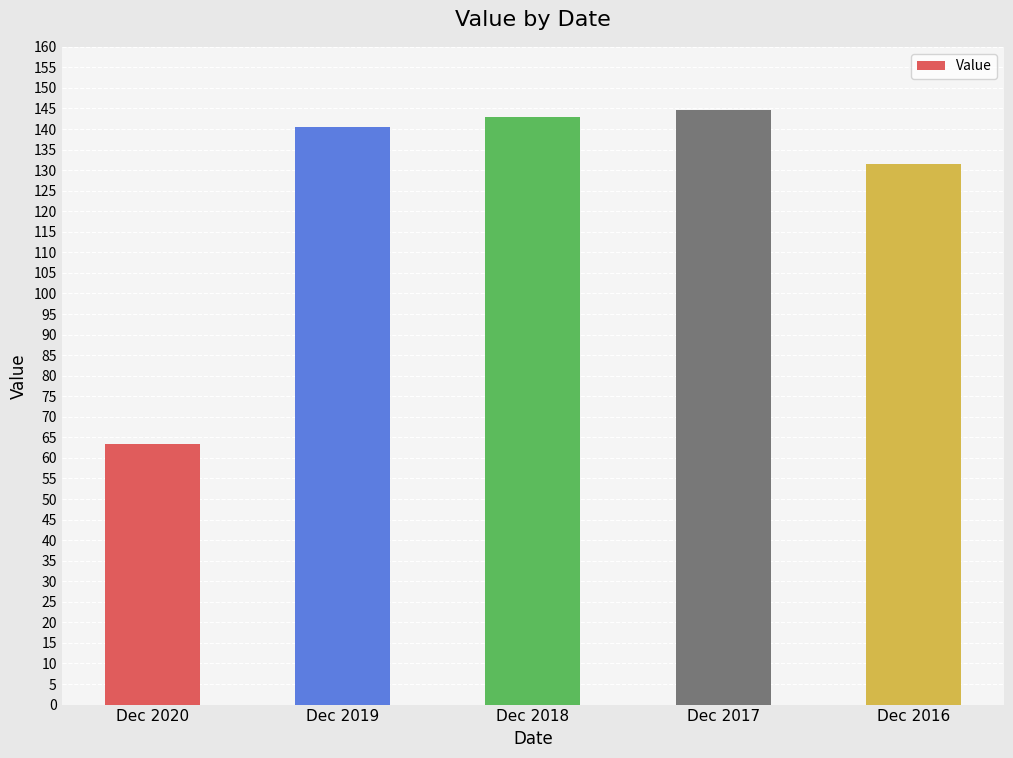

List the labels in order of value, largest first.

Dec 2017, Dec 2018, Dec 2019, Dec 2016, Dec 2020